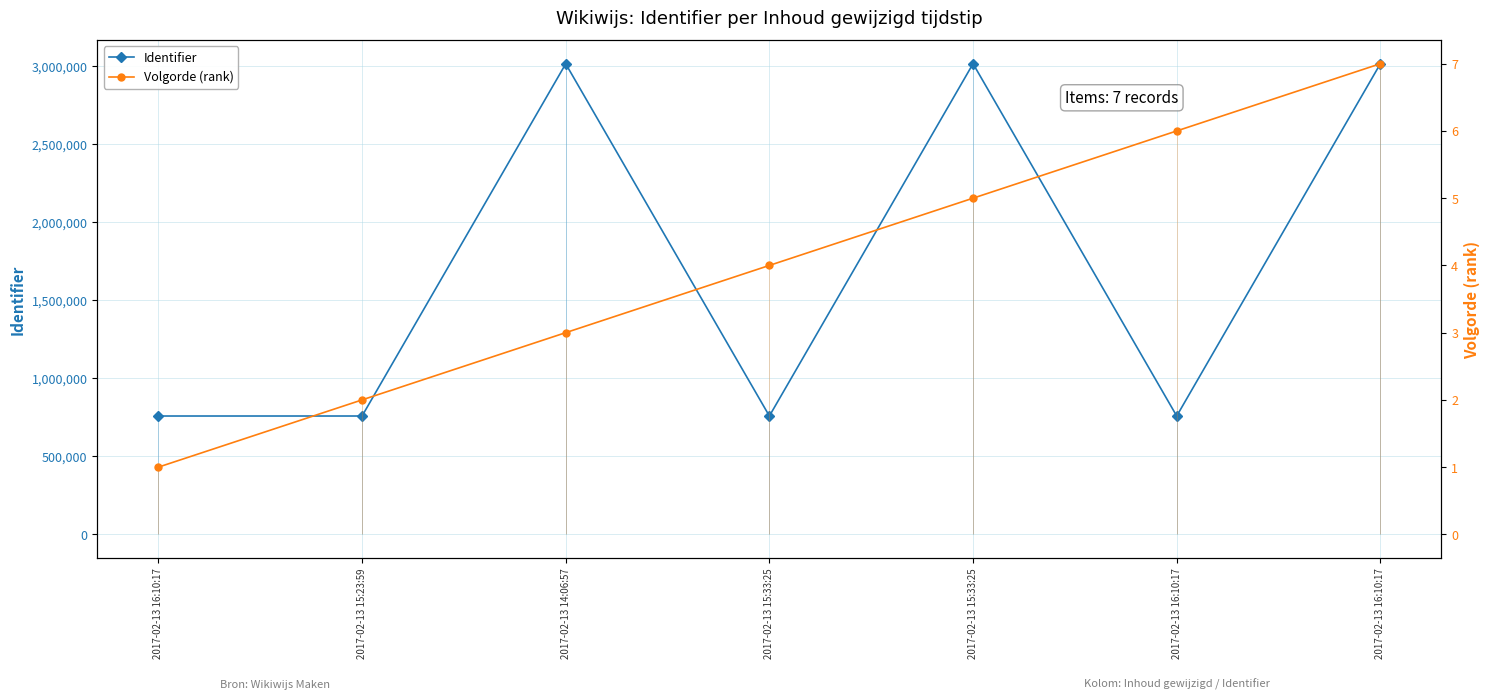

How many lines are shown in the chart?

2